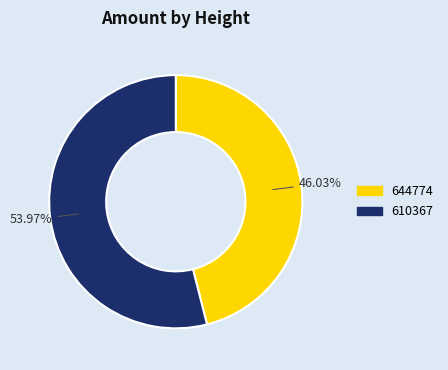

What is the smallest slice in the pie chart?

644774